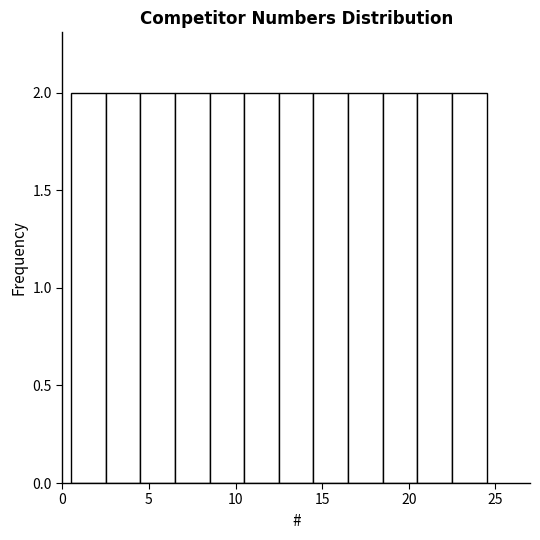

Reading left to right, transcribe this chart: for each bar, give the range it covers on the x-axis and its height. The values are not printed on the chart, so give them approximately, as read against the axis.

0.5 to 2.5: 2
2.5 to 4.5: 2
4.5 to 6.5: 2
6.5 to 8.5: 2
8.5 to 10.5: 2
10.5 to 12.5: 2
12.5 to 14.5: 2
14.5 to 16.5: 2
16.5 to 18.5: 2
18.5 to 20.5: 2
20.5 to 22.5: 2
22.5 to 24.5: 2